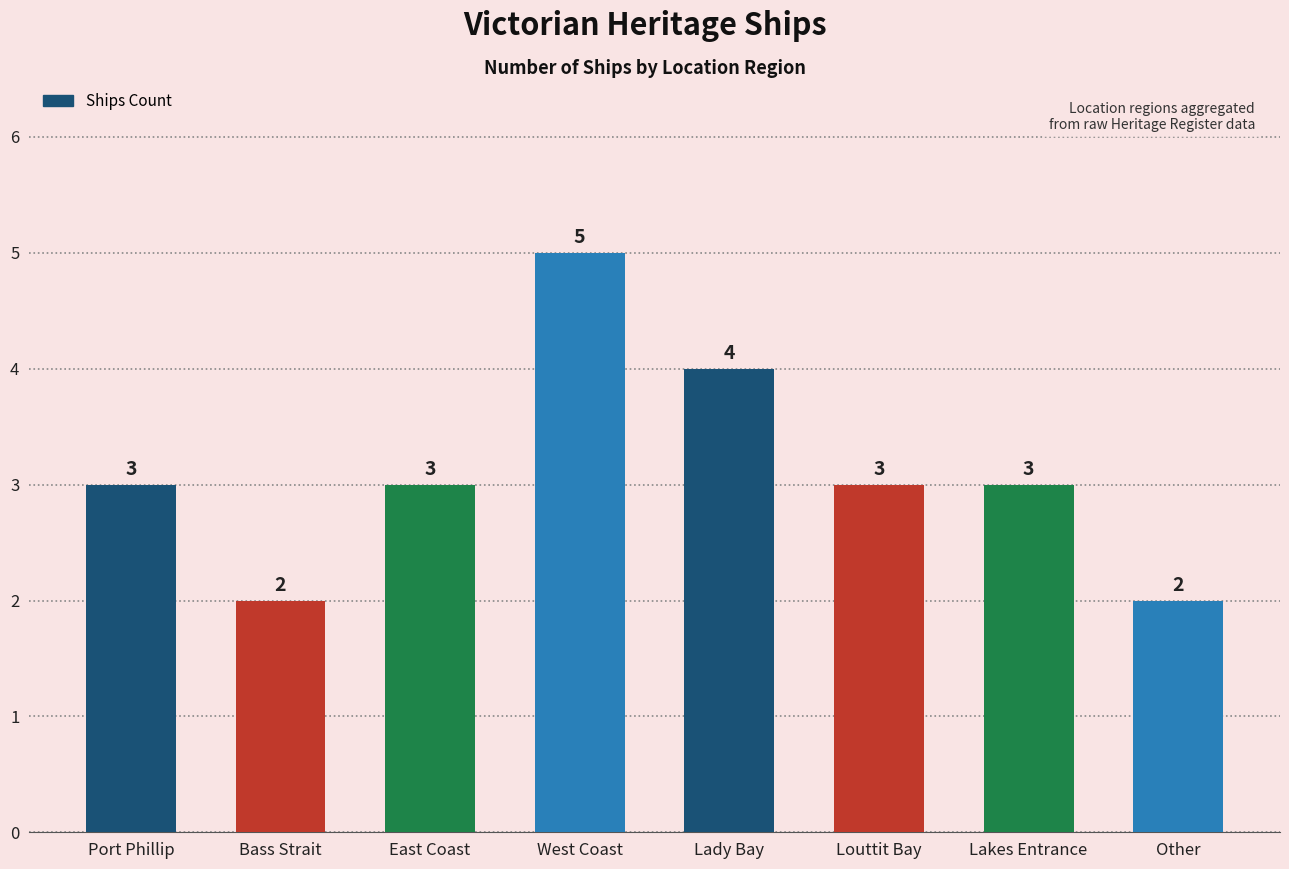

Is it true that the value at Louttit Bay is 3?

True